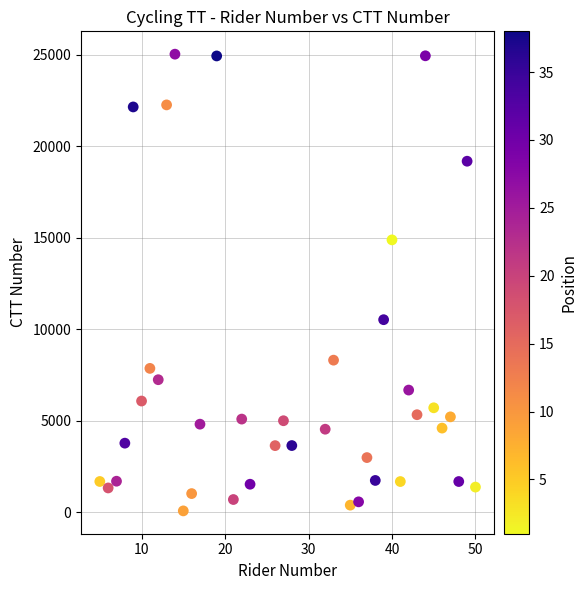

What is the range of X values (max minus min)?

45